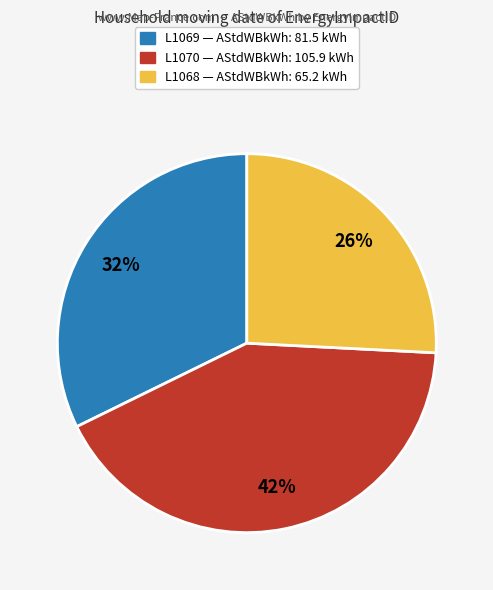

Is there any slice that represents more than half of the pie?

No